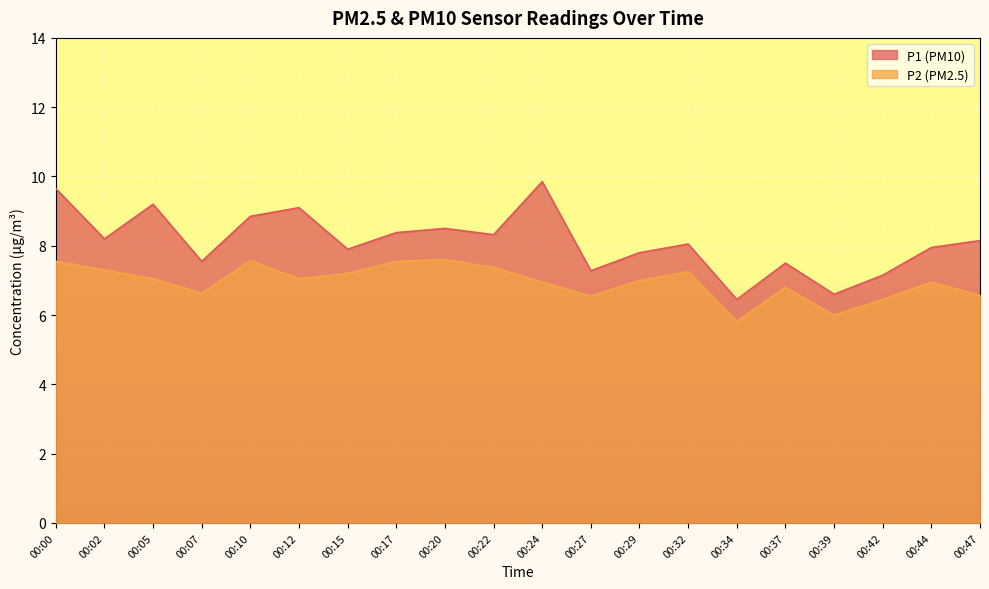

What is the value of the P1 point at the 20th from the left?

8.2